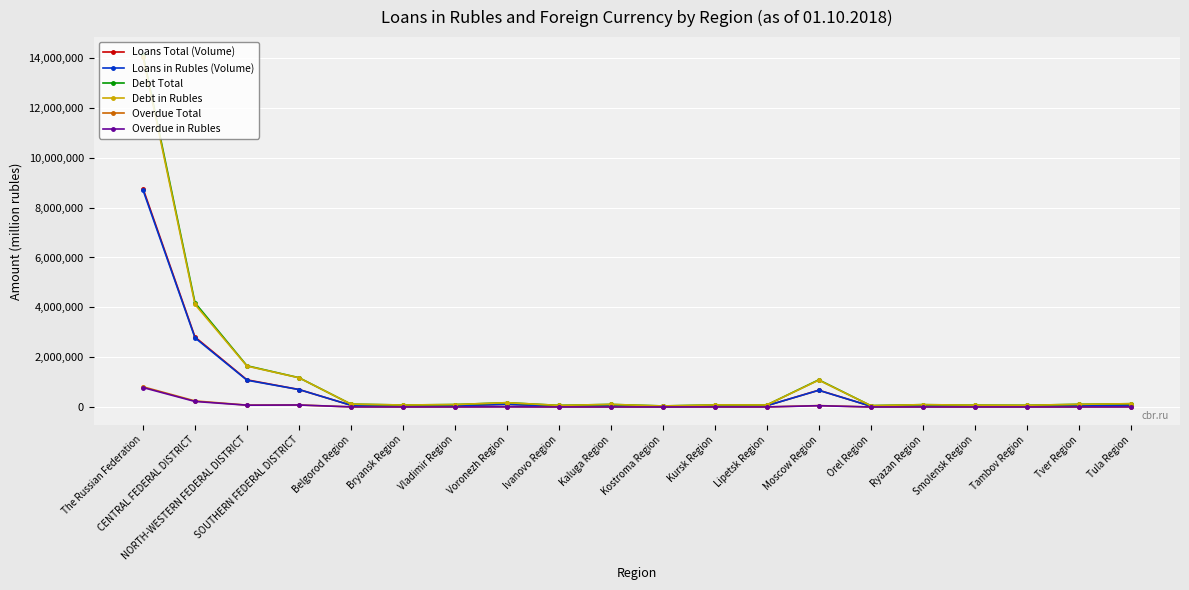

True or false: Overdue Total has more than 0 points higher than both neighbors.

True